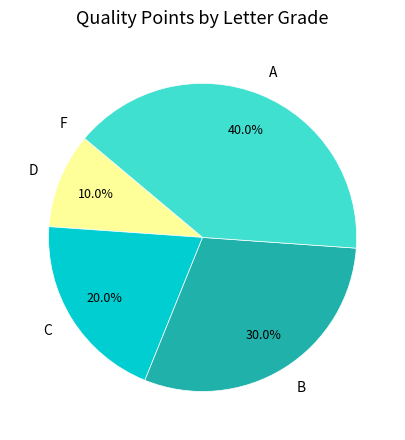

To the nearest percent, what is the average slice percentage?

20%